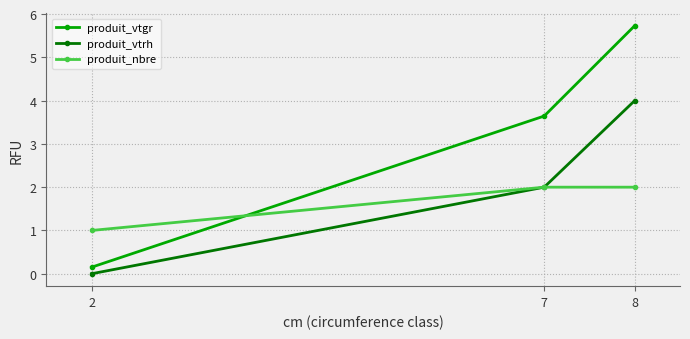

Which series has the widest spread of values?

produit_vtgr